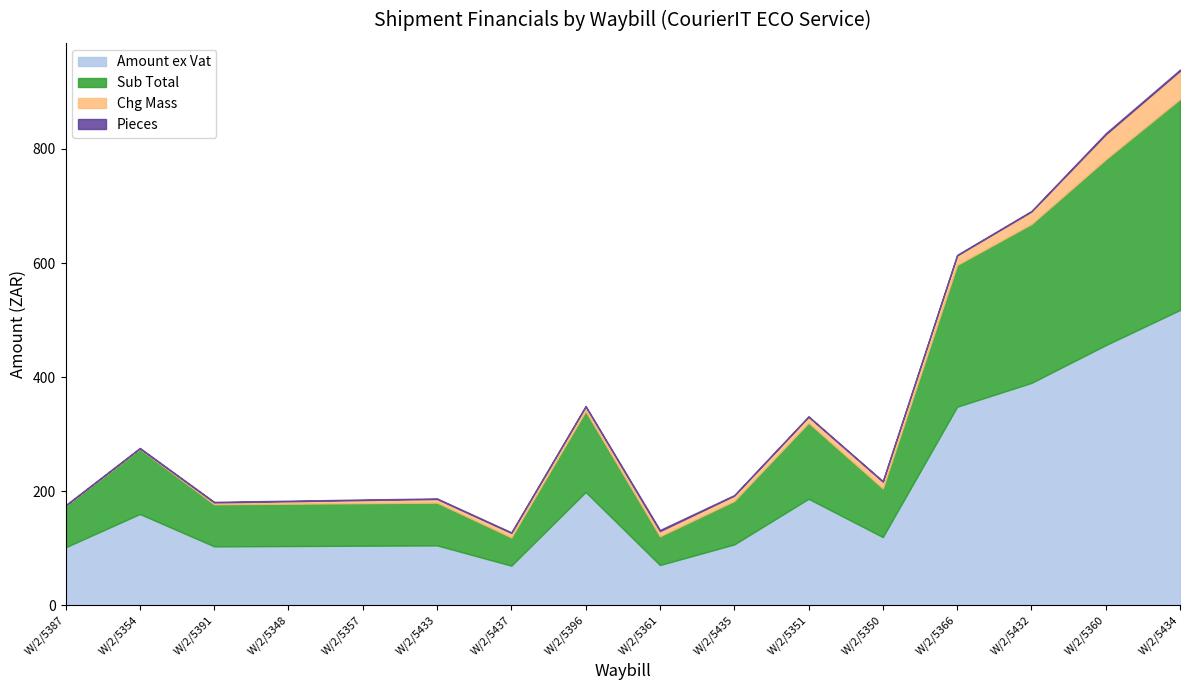

True or false: Chg Mass has a value of 5.0 at W/2/5350.

False